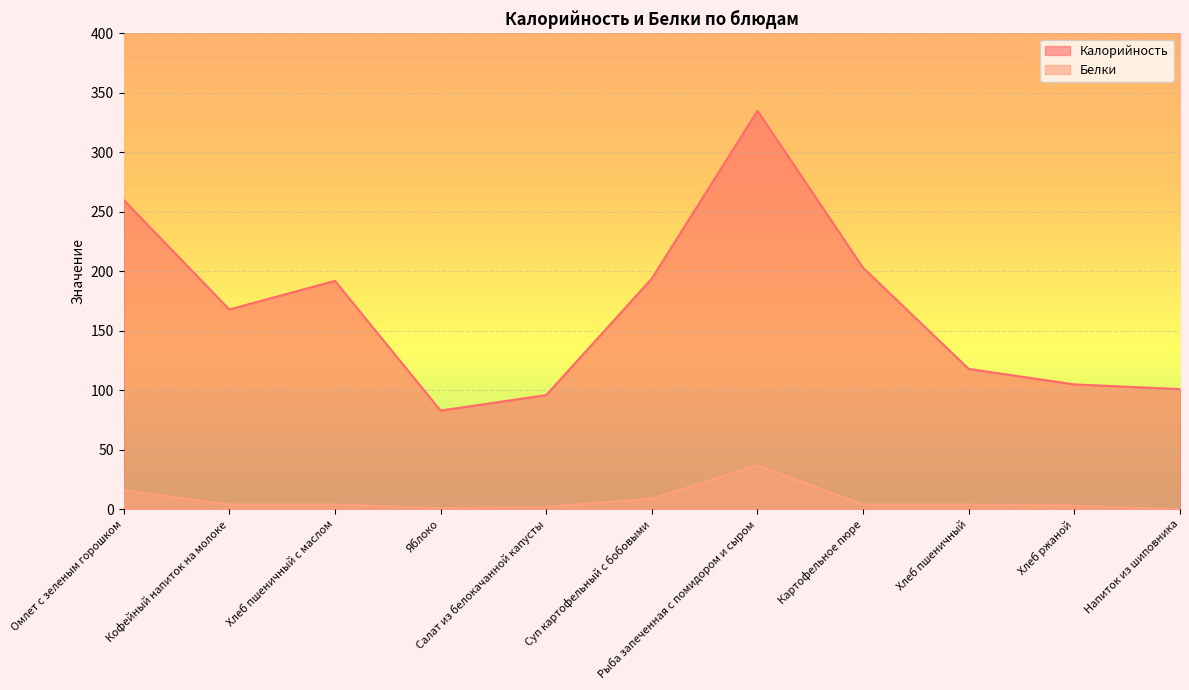

Which series has the largest total across all categories?

Калорийность